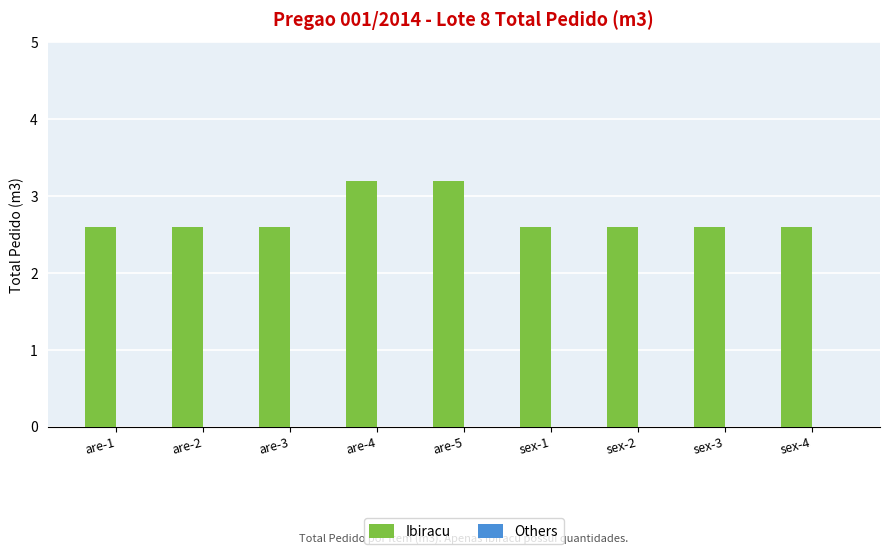

What is the maximum value shown in the chart?

3.2